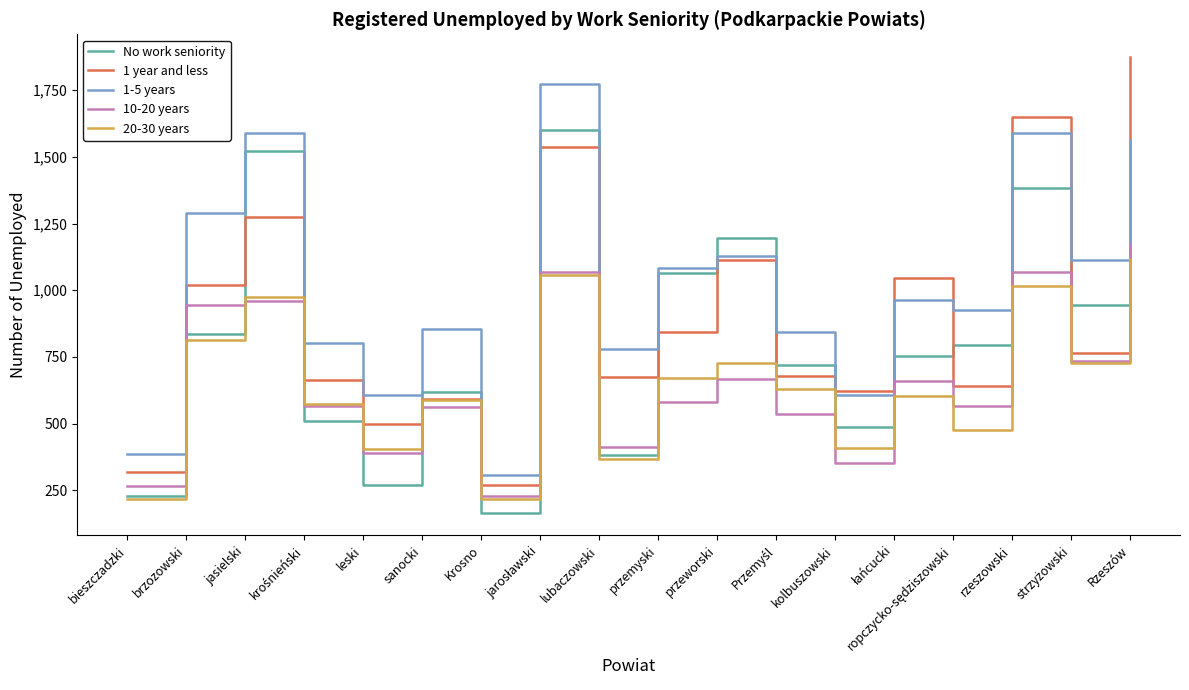

At which label does 1 year and less reach its minimum?

Krosno